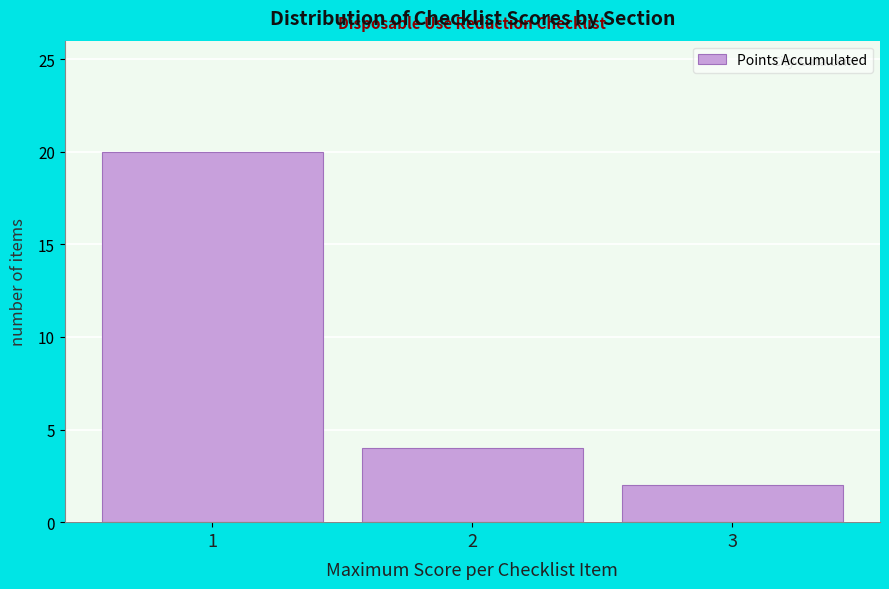

Reading right to left, list all the values displayed in this chart.

3=2	2=4	1=20